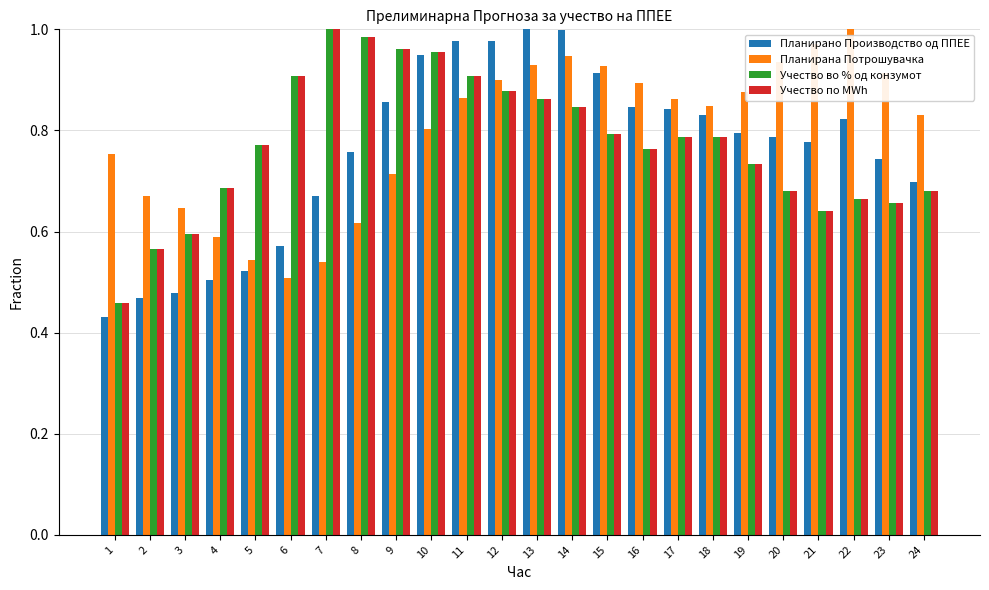

The Планирано Производство од ППЕЕ series shows 1.5 at 16. True or false?

False